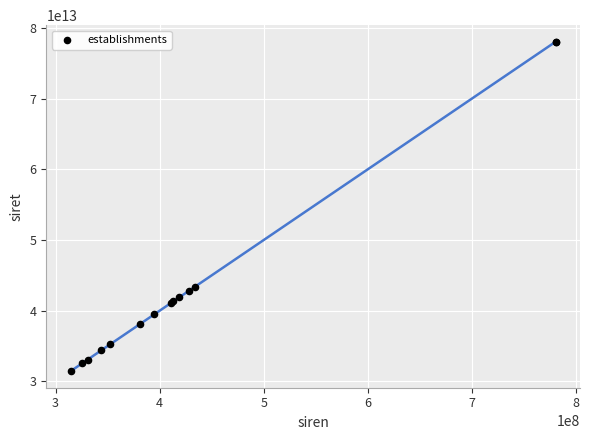

What Y value in the scatter plot is closest to 54755120500014?

43390829000011